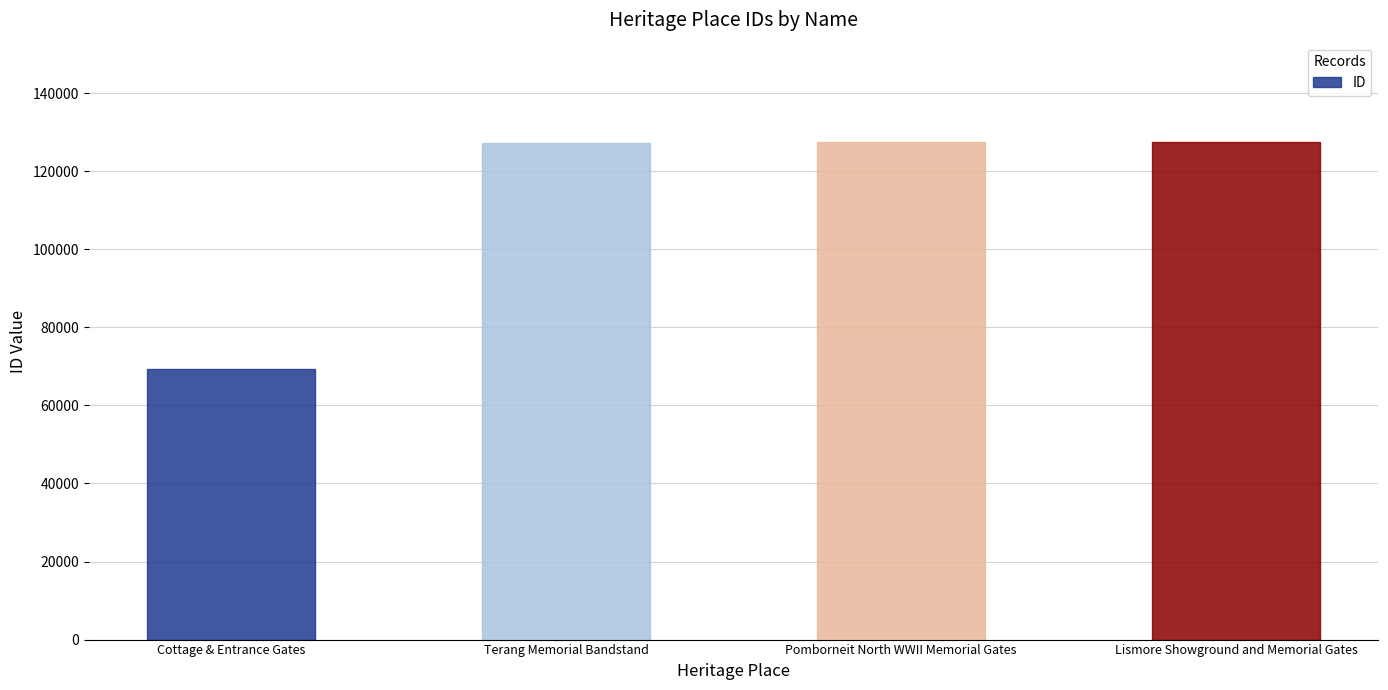

What is the approximate value at Cottage & Entrance Gates, to the nearest 100?

69400